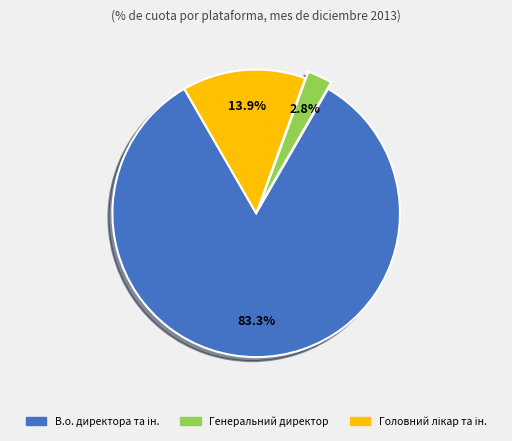

Is Генеральний директор the majority of the pie?

No